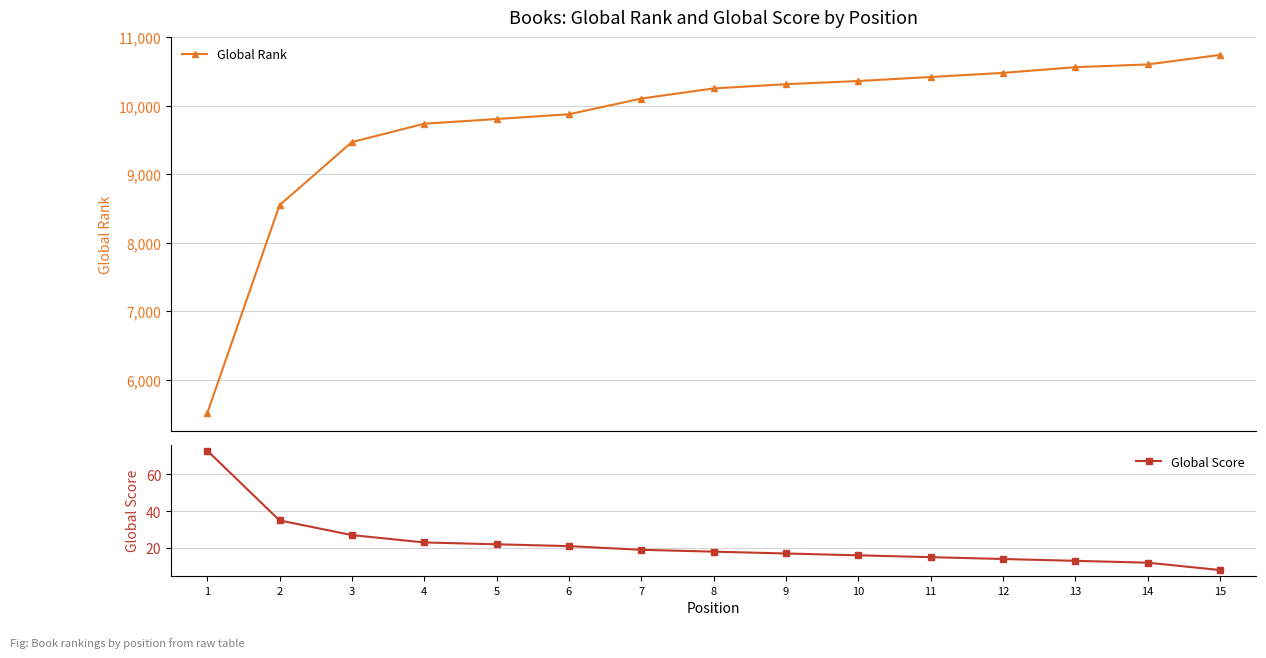

Reading left to right, extract all data points from this chart.

Global Rank: 5511	8549	9470	9738	9807	9876	10105	10253	10315	10361	10420	10480	10563	10603	10742
Global Score: 73	35	27	23	22	21	19	18	17	16	15	14	13	12	8